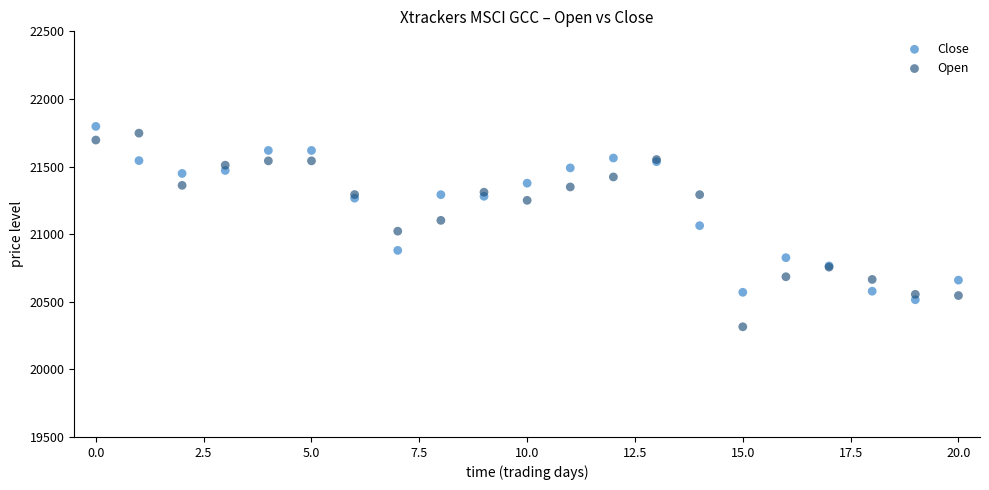

Which series has the largest Y range (max minus min)?

Open